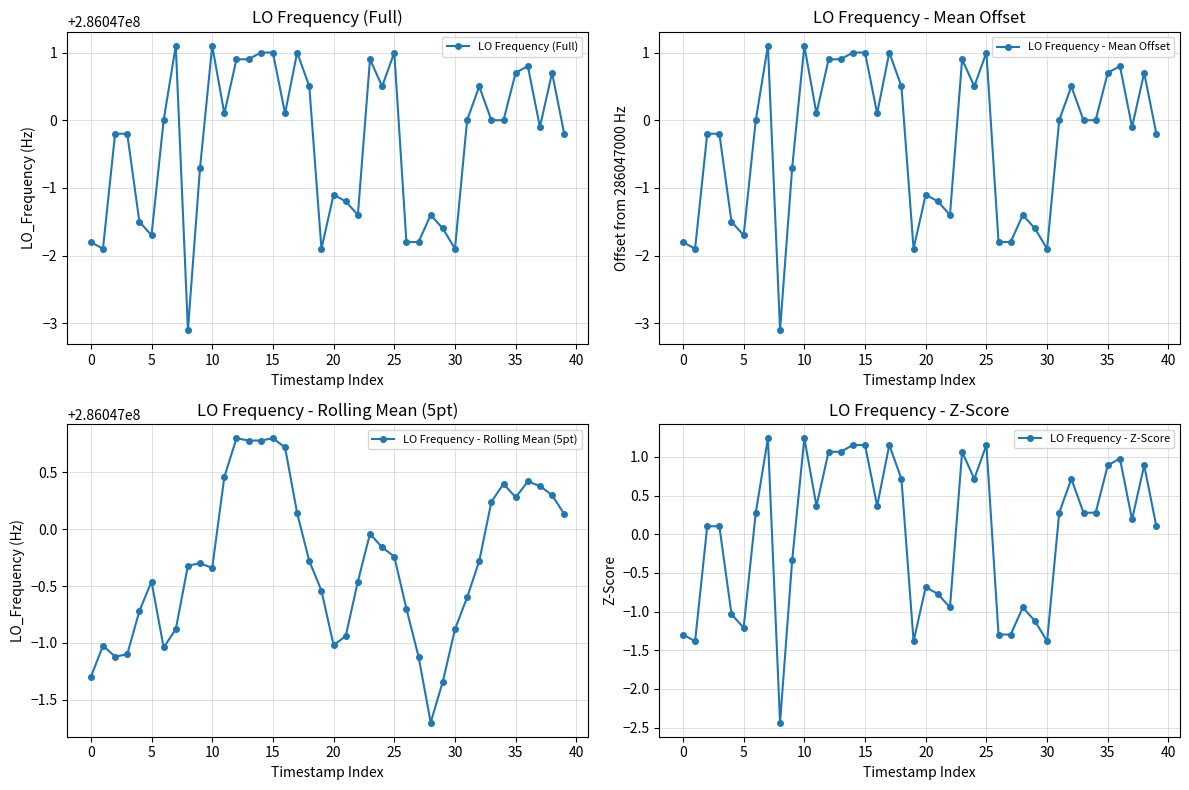

How many lines are shown in the chart?

4